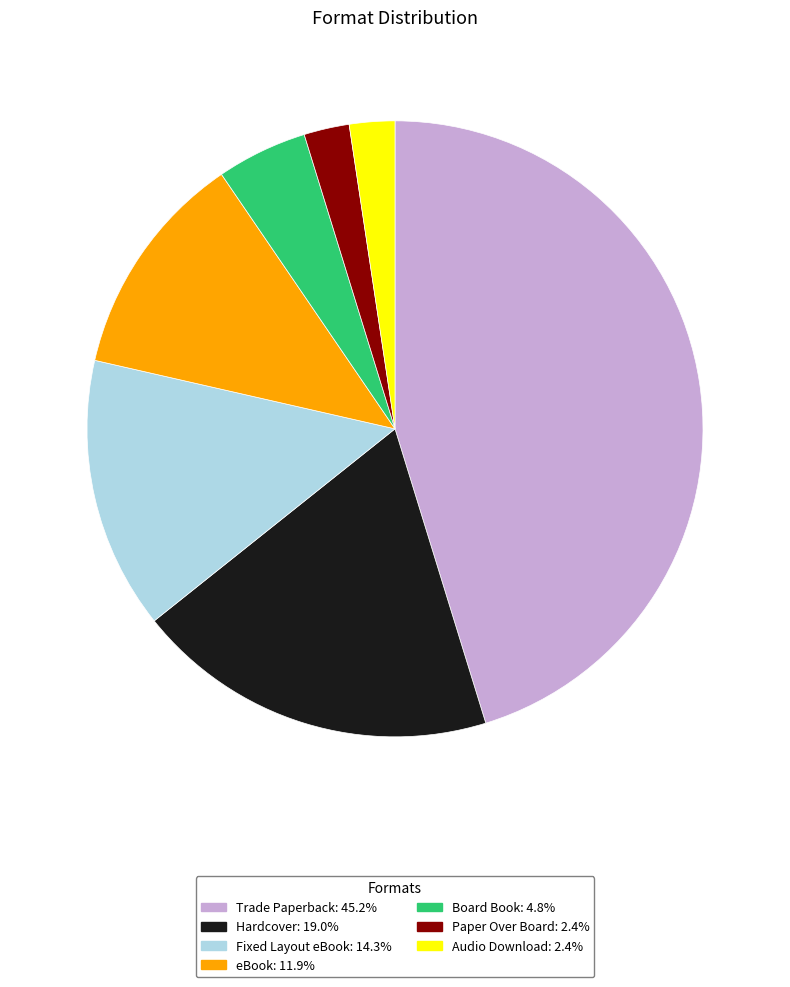

Do Audio Download and Trade Paperback together represent more than half of the pie?

No